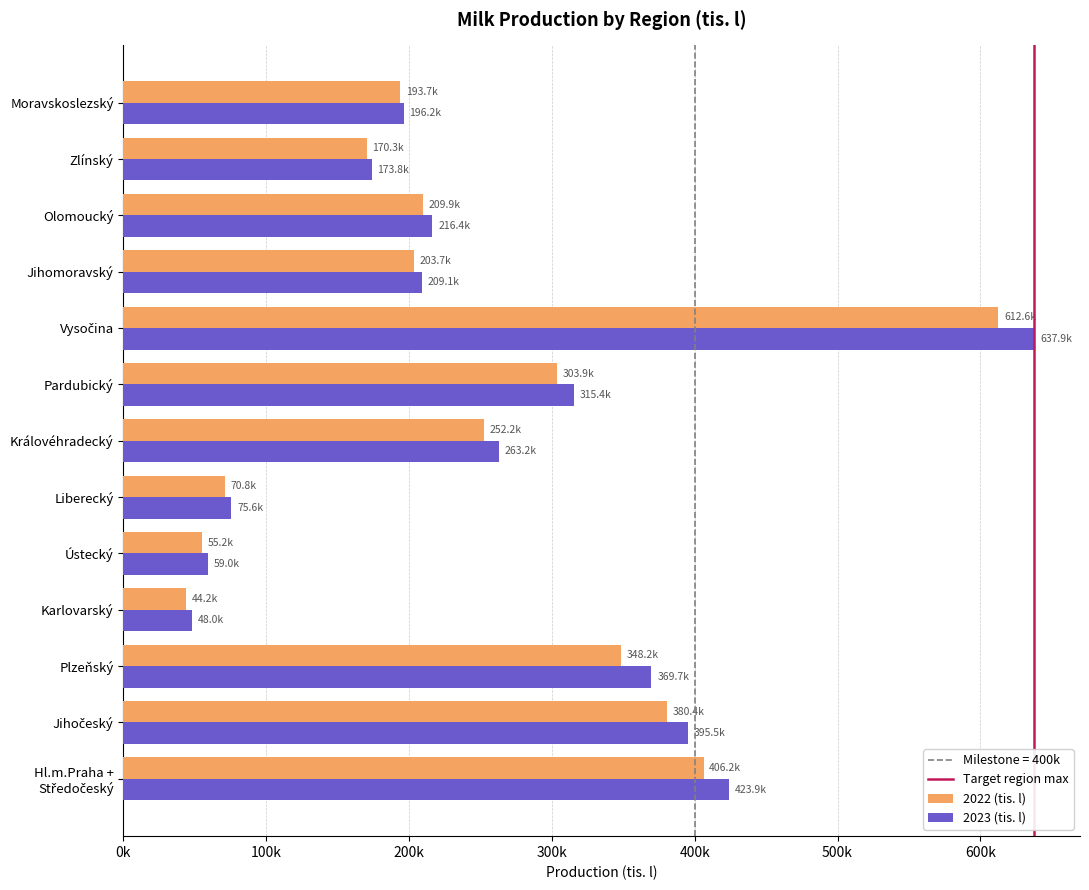

How many data points in 2022 (tis. l) are above 209921?

7